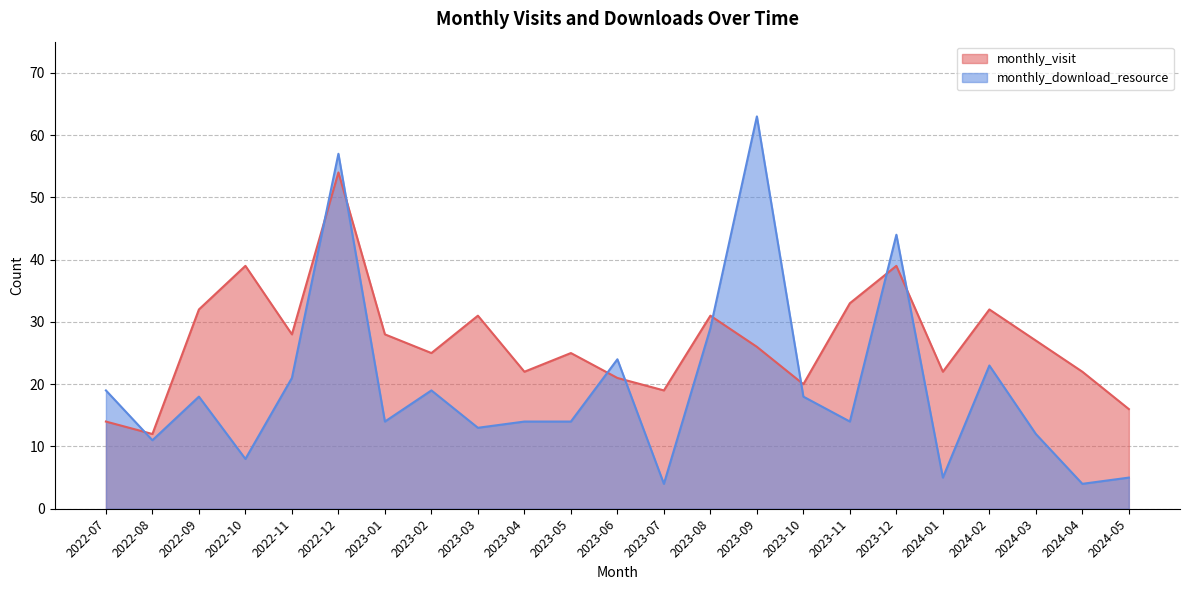

Does the chart display data point markers on the line(s)?

No